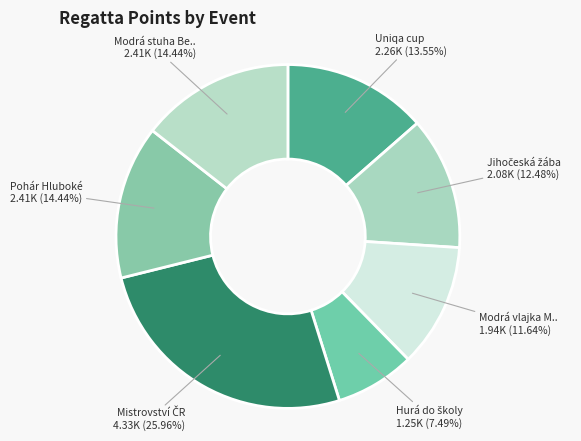

How many segments does this pie chart have?

7